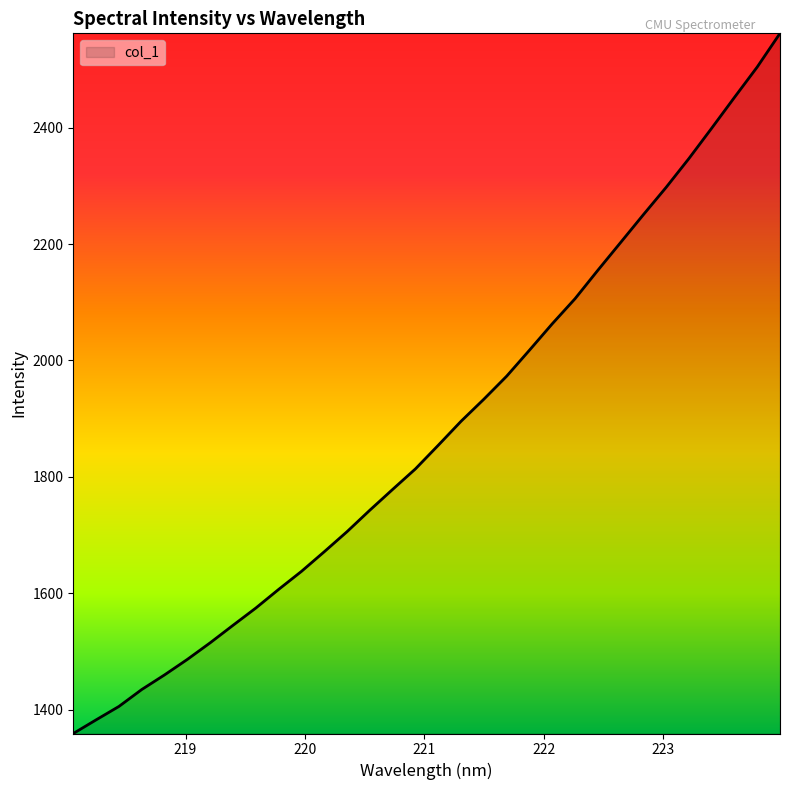

What is the greatest value displayed?

2562.1